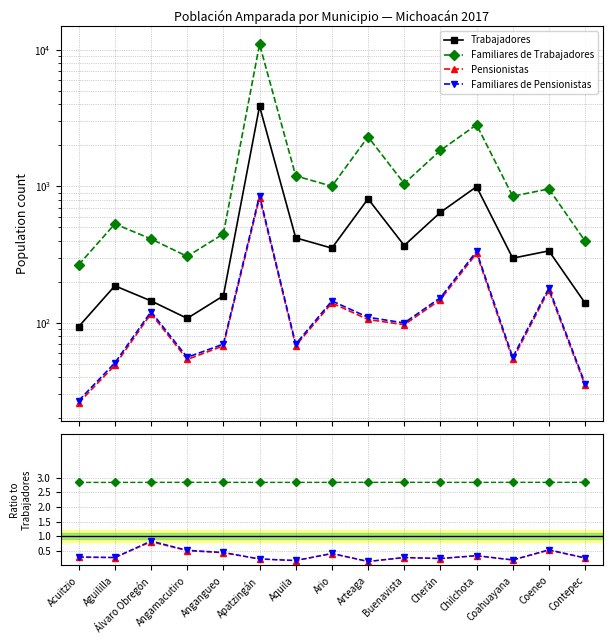

How many interior local peaks does the Pensionistas series have?

5